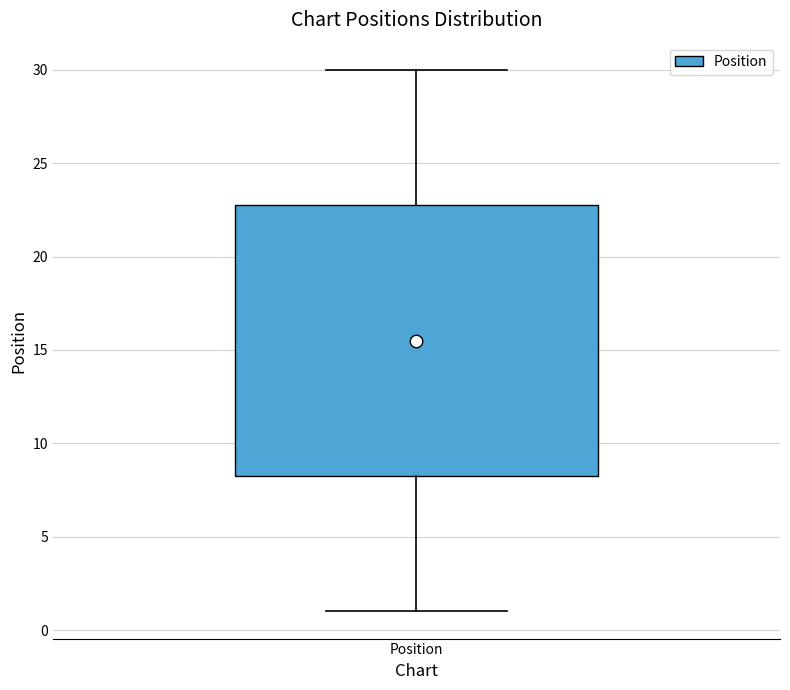

Where is the lower edge of the box for Position on the y-axis? The values are not printed on the chart, so give them approximately, as read against the axis.

8.5